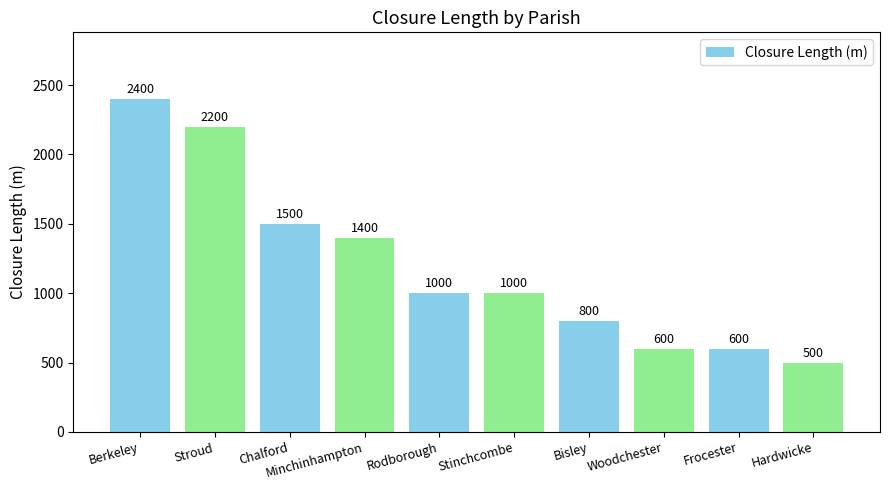

What is the change in value from Berkeley to Frocester?

-1800